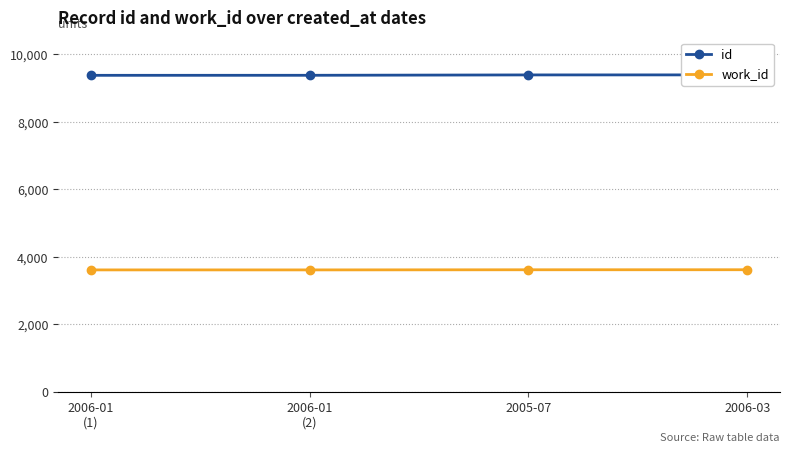

What is the lowest value of the work_id series?

3611